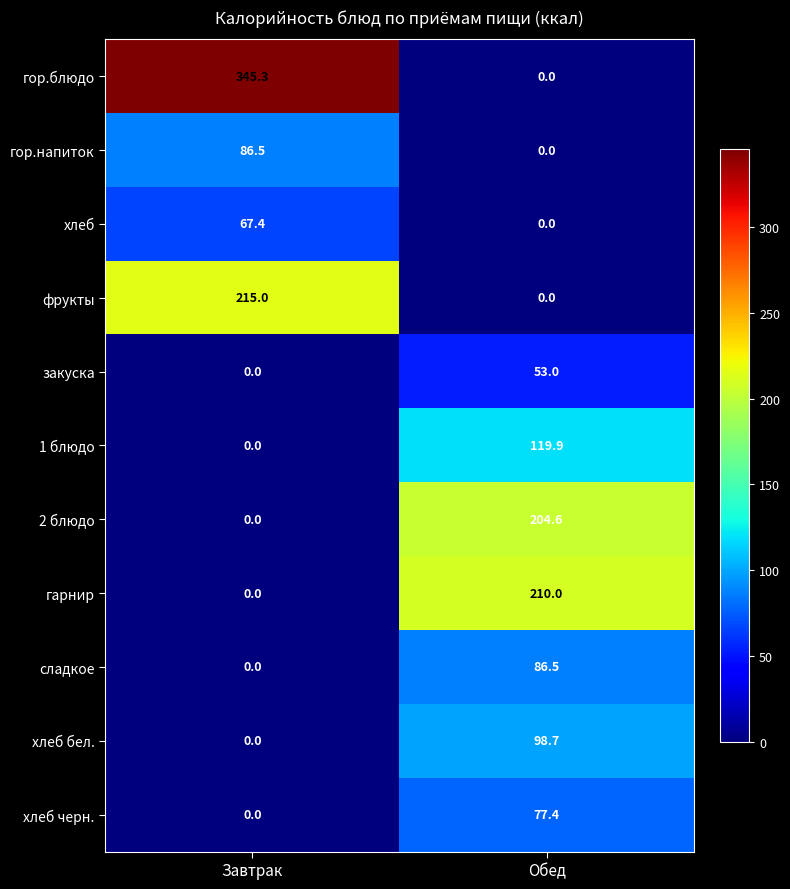

What is the sum of the сладкое values at Завтрак and Обед?

86.5